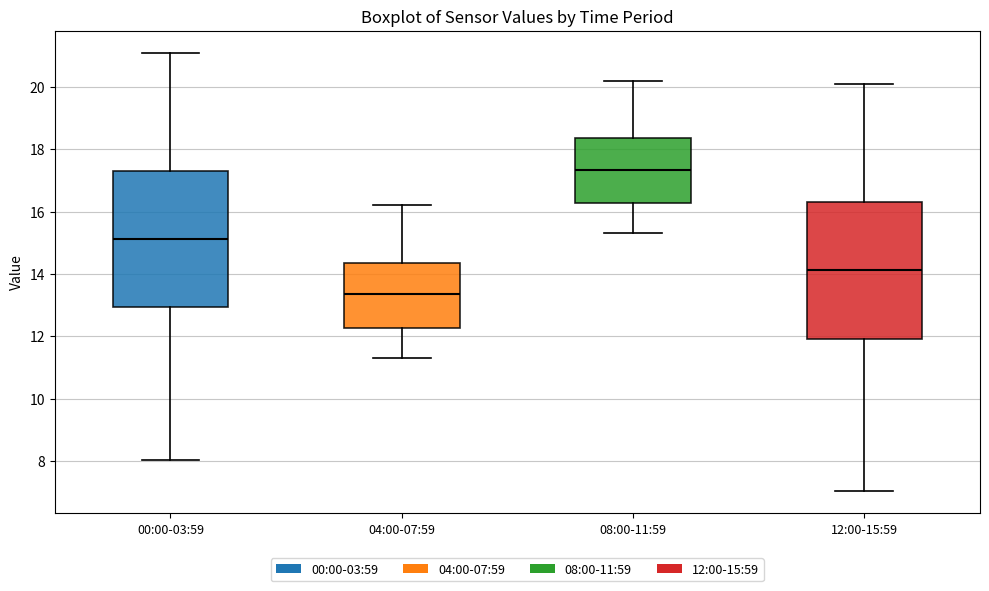

Reading left to right, transcribe this box plot: for each box, give where its median line is, the range the box spans, and where its two whiskers end, as read against the y-axis. The values are not printed on the chart, so give them approximately, as read against the axis.

00:00-03:59: median 15.2, box 13.0 to 17.4, whiskers 8.0 to 21.2
04:00-07:59: median 13.4, box 12.2 to 14.4, whiskers 11.4 to 16.2
08:00-11:59: median 17.4, box 16.2 to 18.4, whiskers 15.4 to 20.2
12:00-15:59: median 14.2, box 12.0 to 16.4, whiskers 7.0 to 20.2